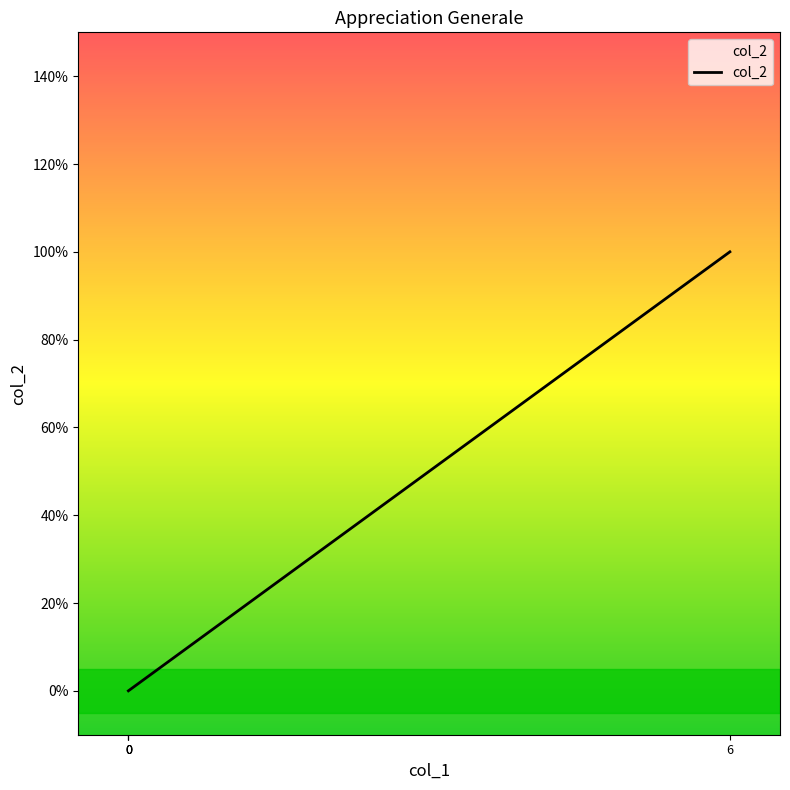

What is the difference between the maximum and minimum values?

1